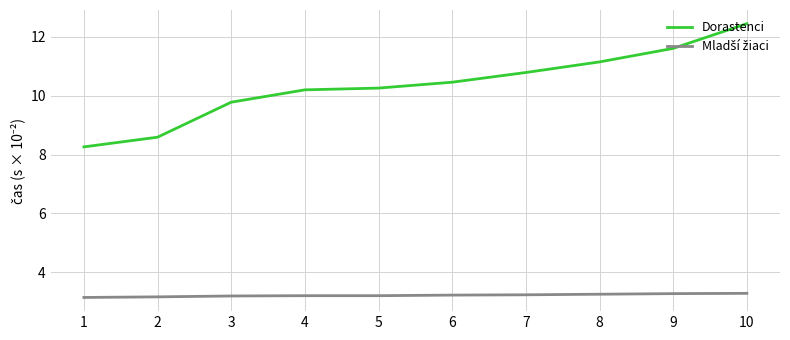

Which category has the highest value in the Dorastenci series?

10